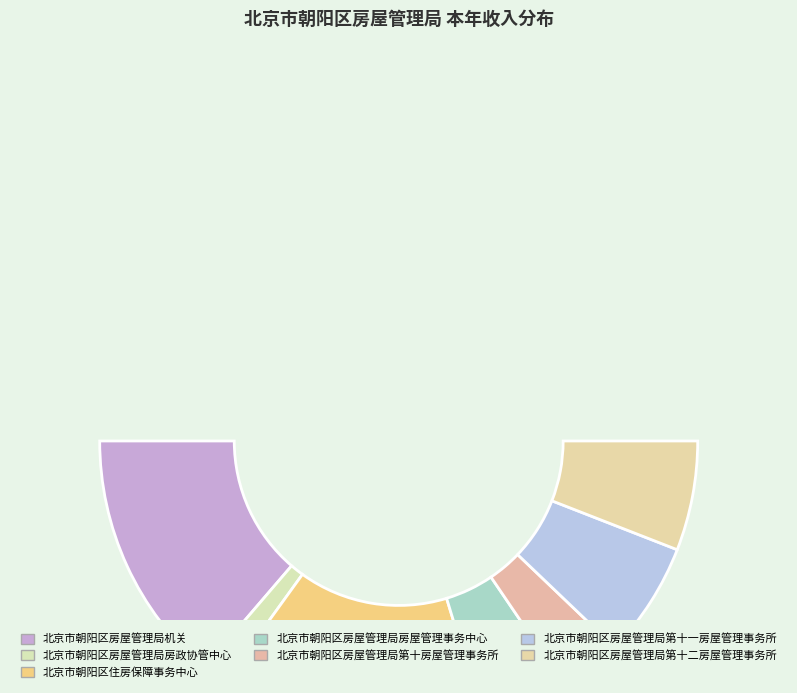

True or false: 北京市朝阳区房屋管理局第十房屋管理事务所 accounts for 1% of the total.

False